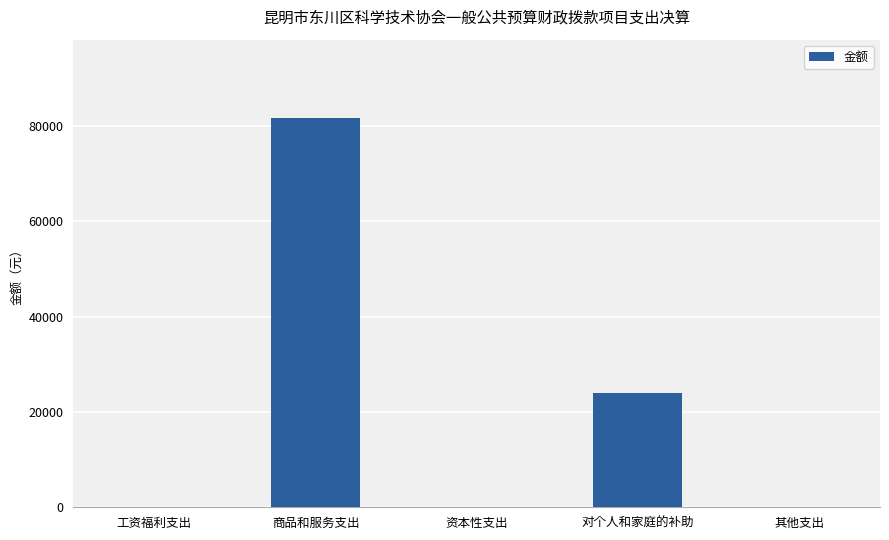

Where is the data nearest to the value 40873?

对个人和家庭的补助